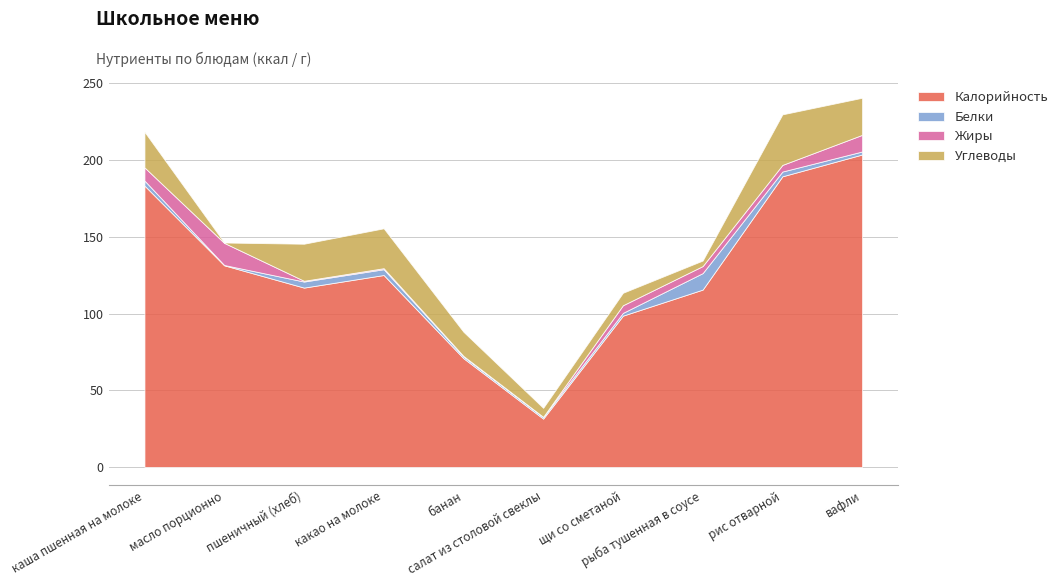

Is the value of Белки at салат из столовой свеклы greater than the value of Калорийность at рис отварной?

No